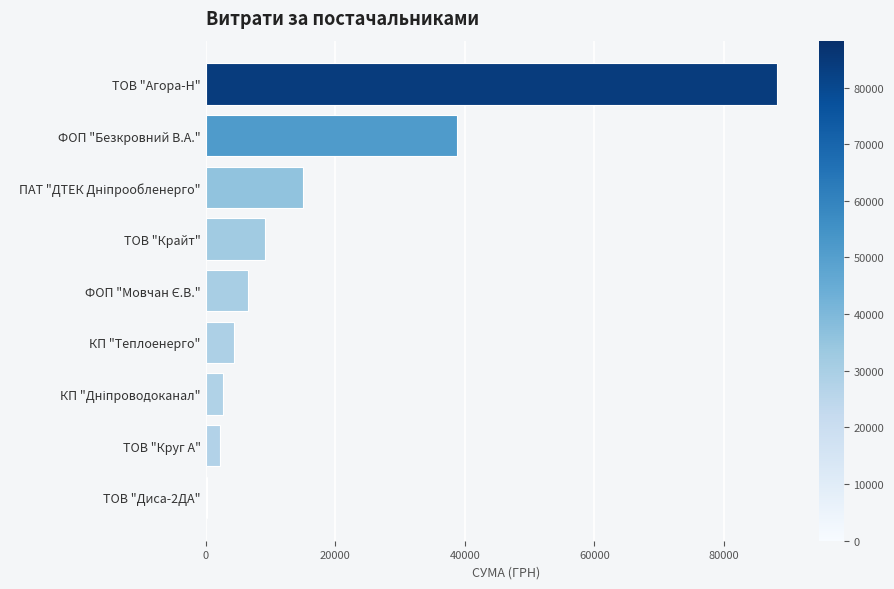

What is the average value?

18589.8